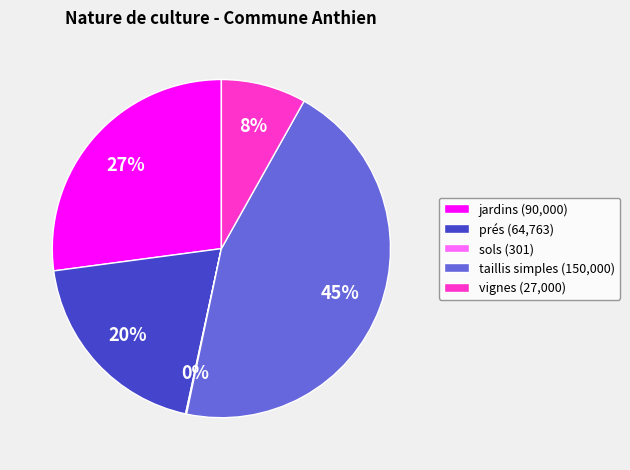

To the nearest percent, what is the combined percentage of prés (64,763) and jardins (90,000)?

47%